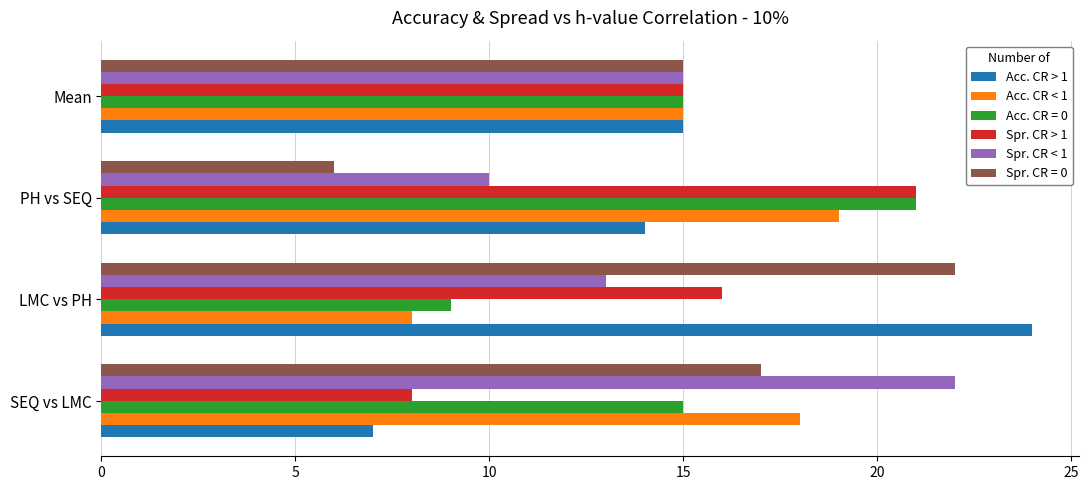

What is the difference between the maximum and minimum values in the Acc. CR < 1 series?

11